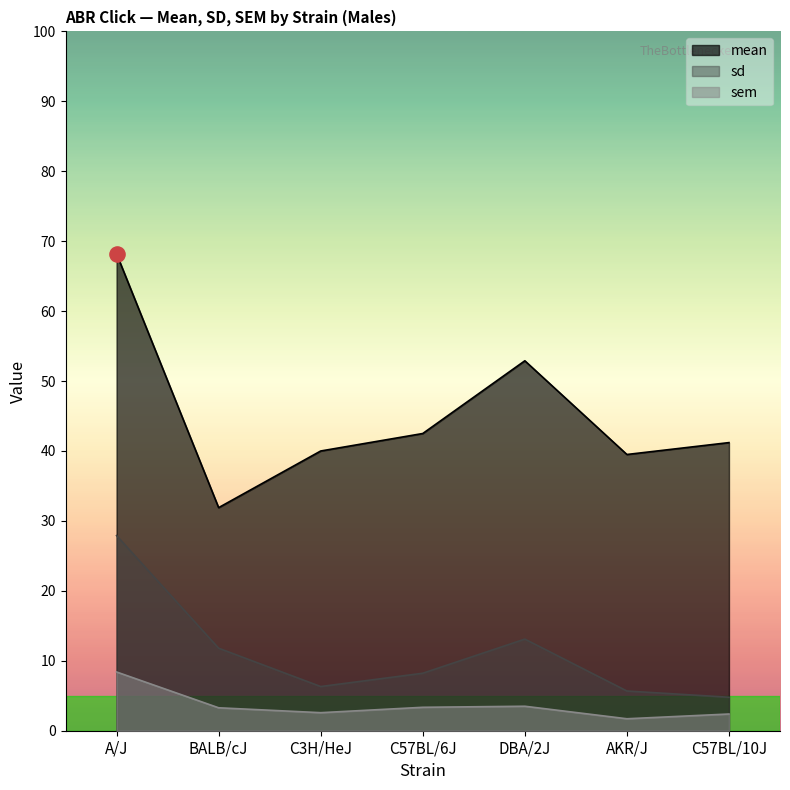

Which series contains the highest Y value?

mean